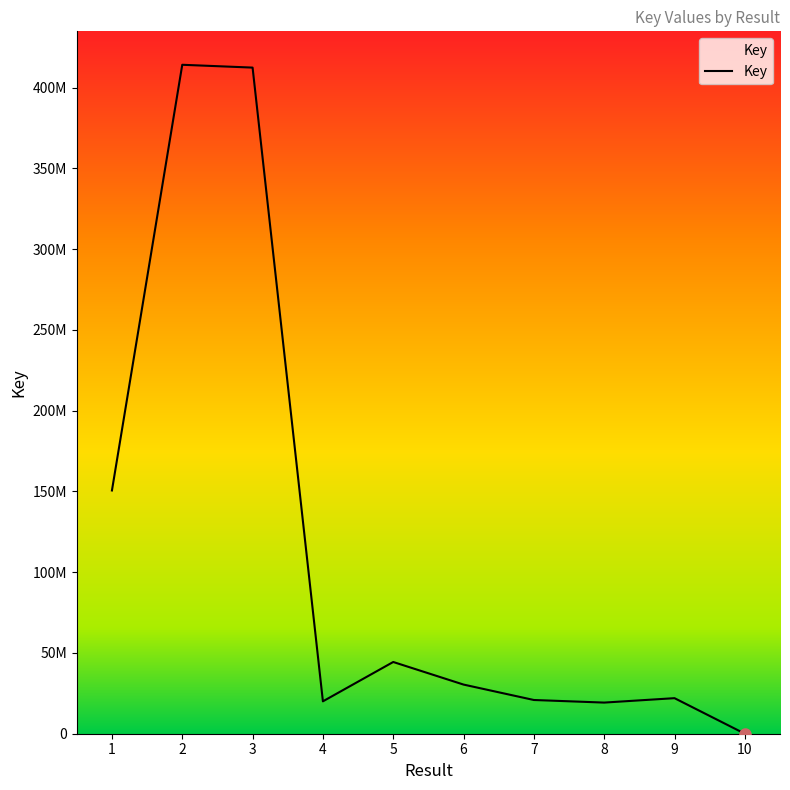

What is the smallest value displayed?

5735